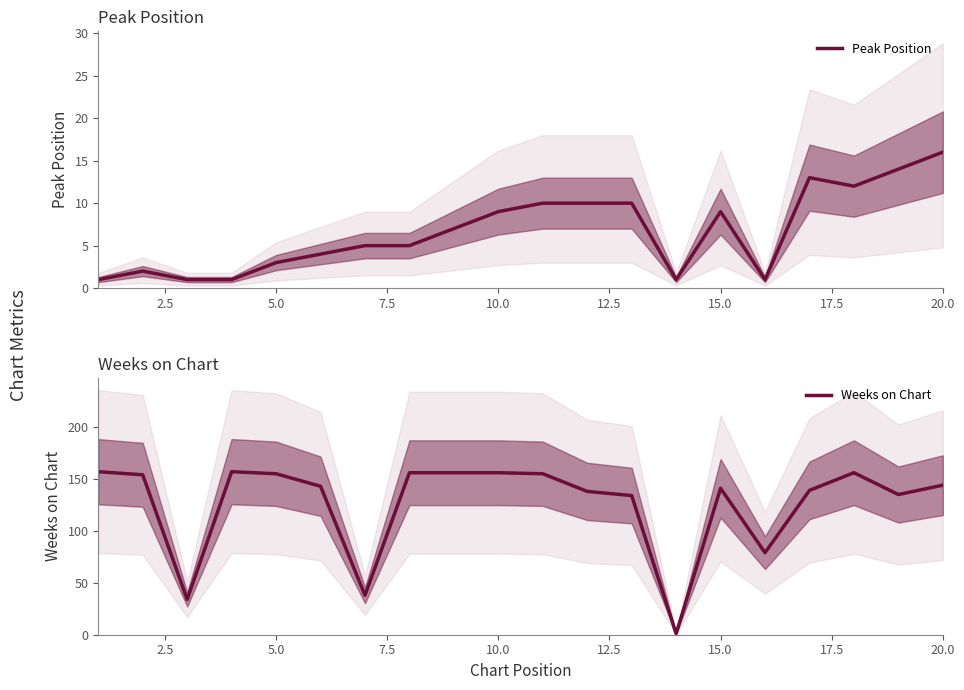

Is it true that Peak Position equals 17 at 11?

False